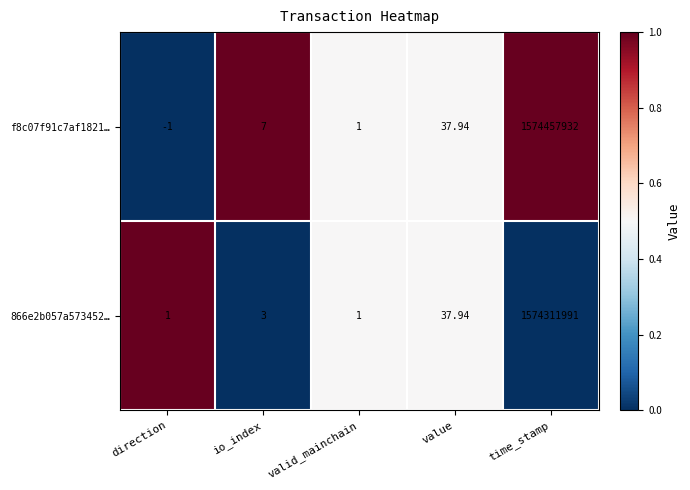

How many distinct data groups are displayed?

2